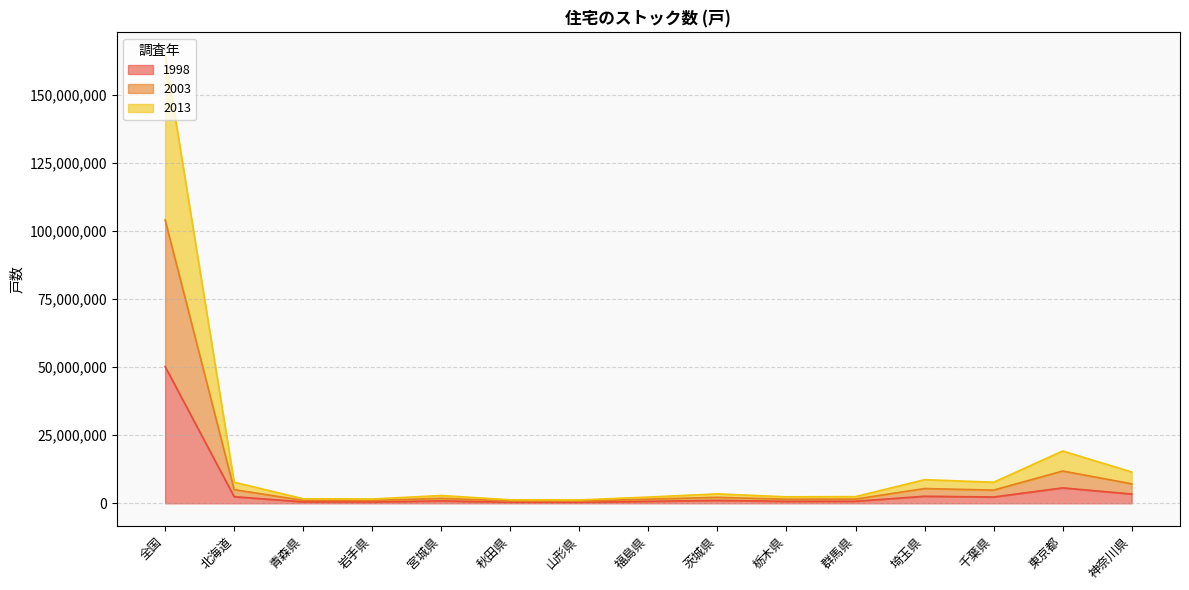

How many data points in 2003 are above 1828400?

7